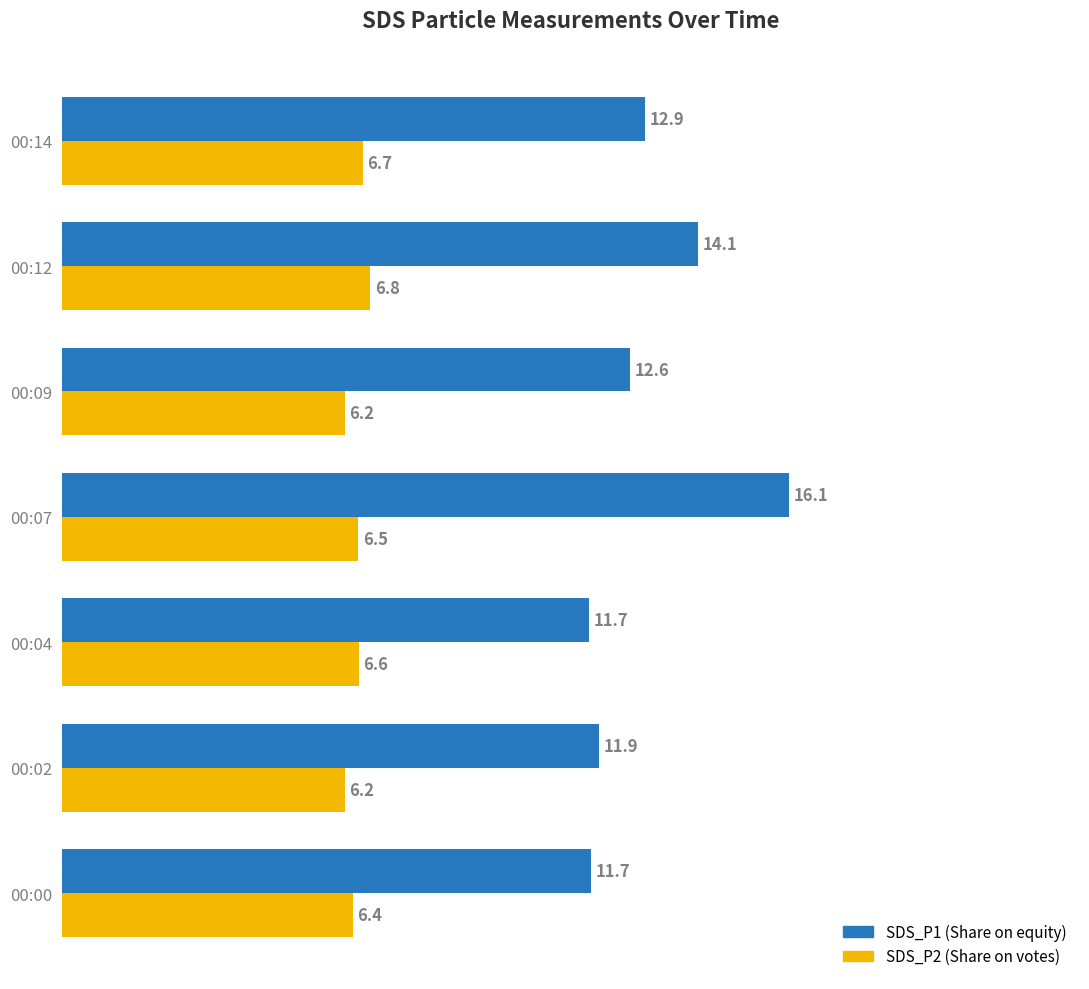

What is the greatest value displayed?

16.1